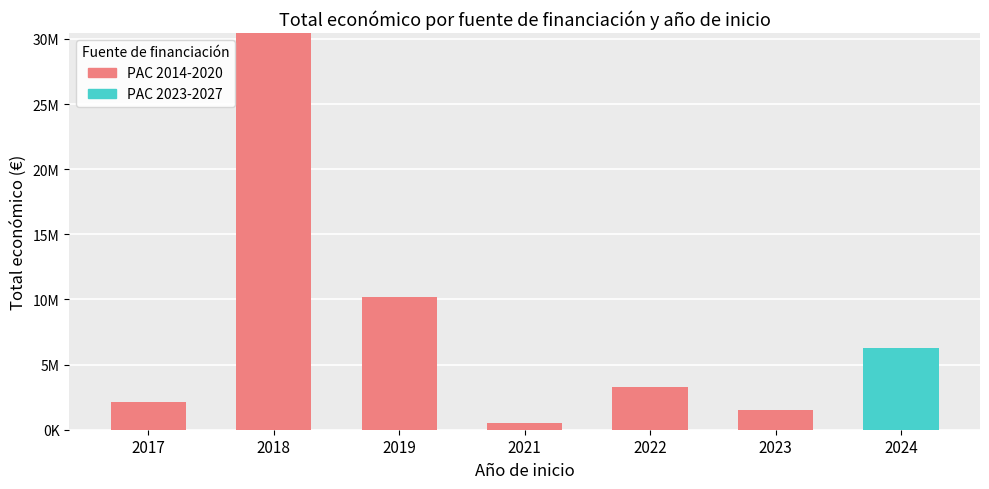

At which label is PAC 2023-2027 closest to 3144356?

2017